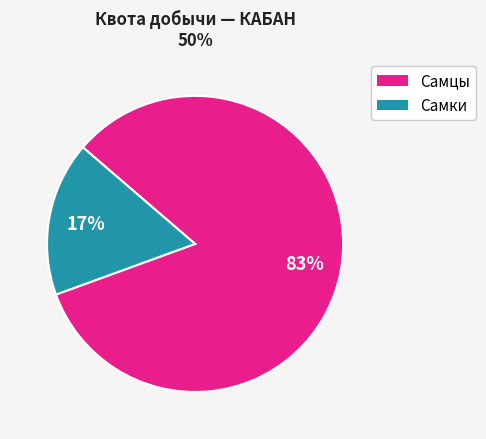

To the nearest percent, what percentage of the pie is Самцы?

83%